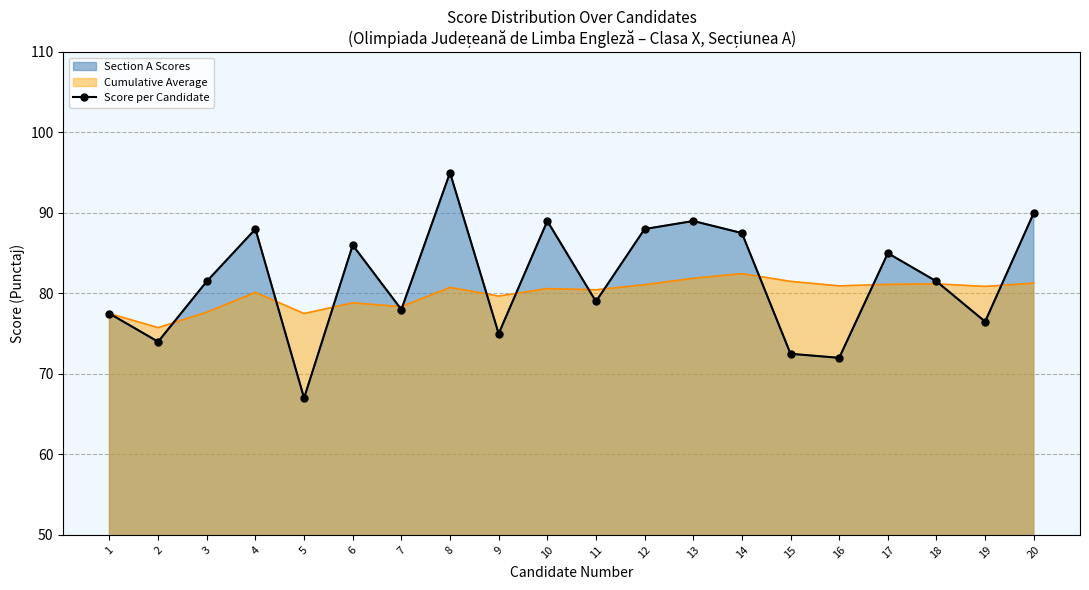

List the labels in order of value, largest first.

8, 20, 10, 13, 4, 12, 14, 6, 17, 3, 18, 11, 7, 1, 19, 9, 2, 15, 16, 5